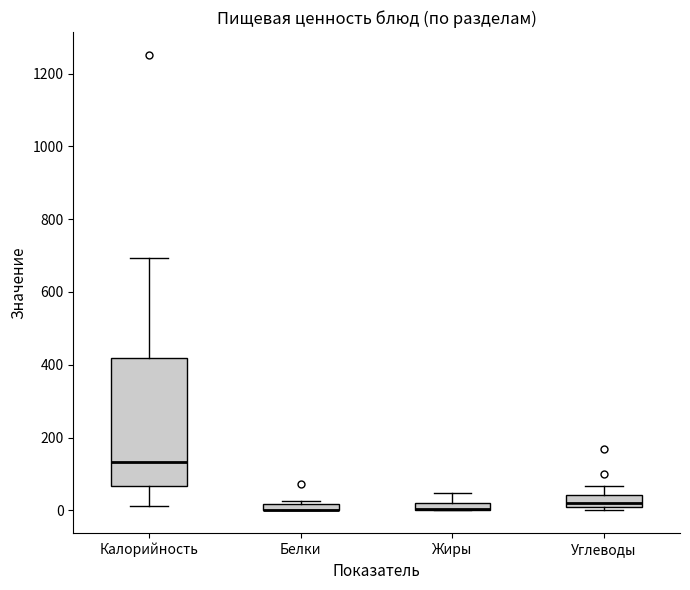

Where is the lower edge of the box for Калорийность on the y-axis? The values are not printed on the chart, so give them approximately, as read against the axis.

60